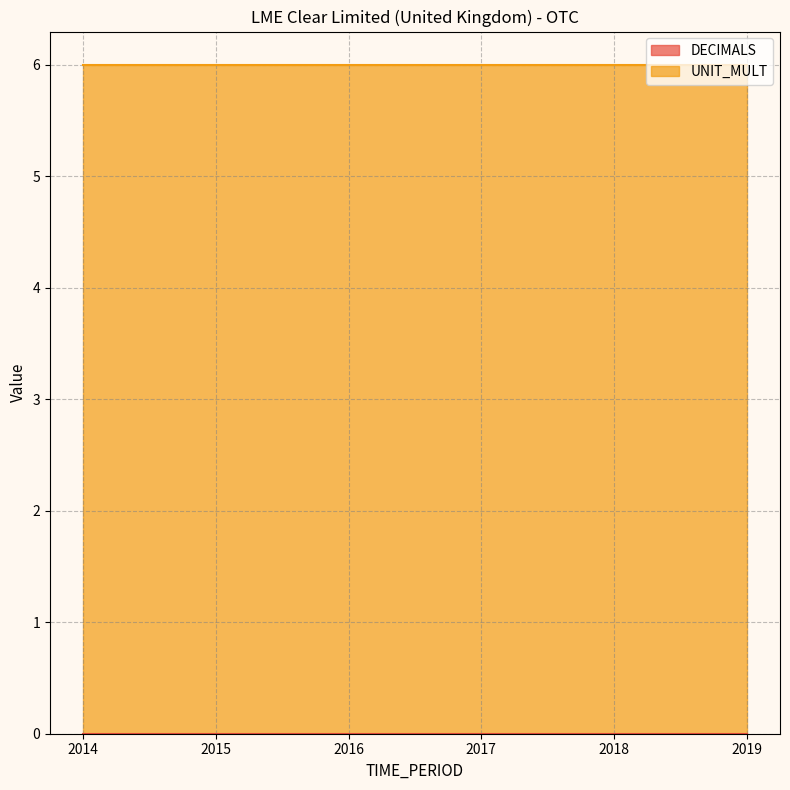

True or false: DECIMALS and UNIT_MULT intersect in this chart.

False